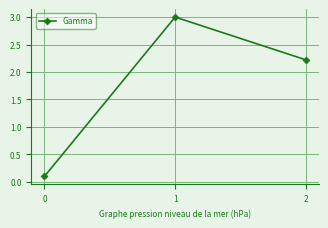

What is the change in value from 1 to 2?

-0.8